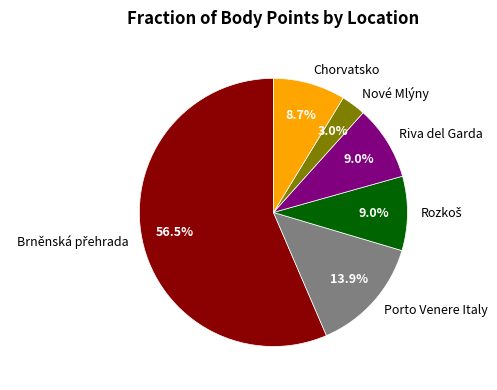

Do Riva del Garda and Chorvatsko together represent more than half of the pie?

No